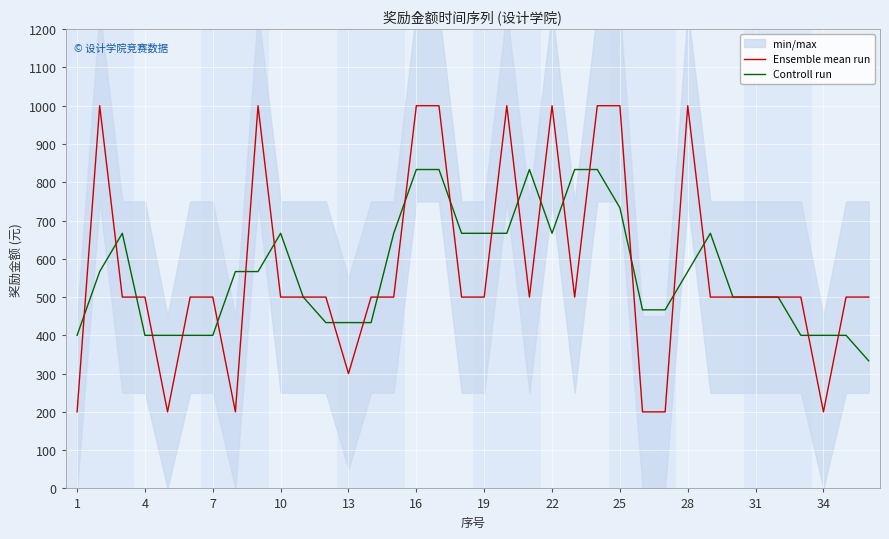

Rank the series by their average value, from lowest to highest.

Controll run, Ensemble mean run